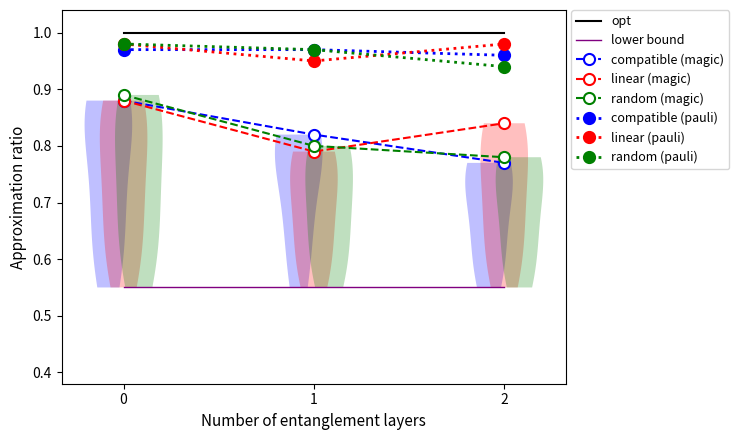

Is the value of compatible (pauli) at 0 greater than the value of random (magic) at 1?

Yes